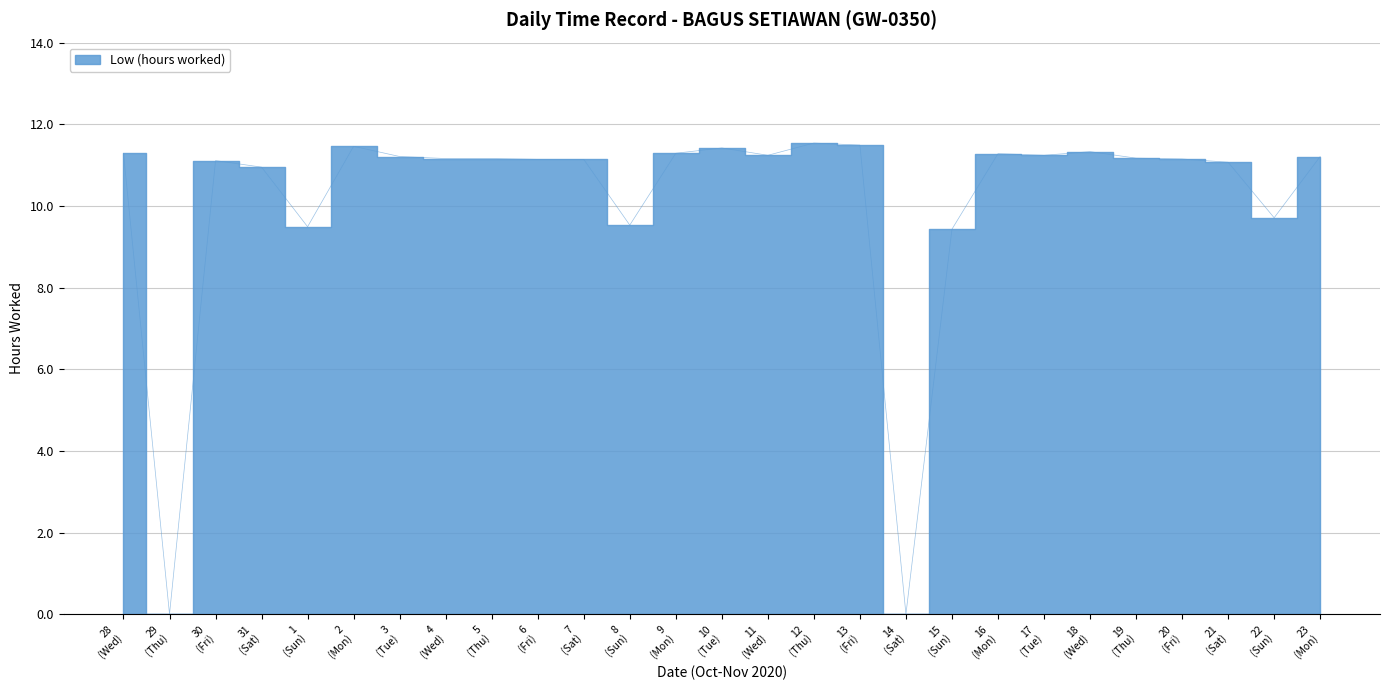

Where is the first local minimum?

29 (Thu)